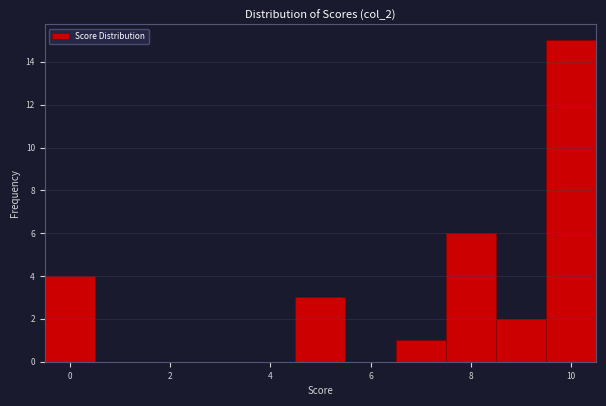

Over which range of the x-axis is the bar tallest?

9.5 to 10.5